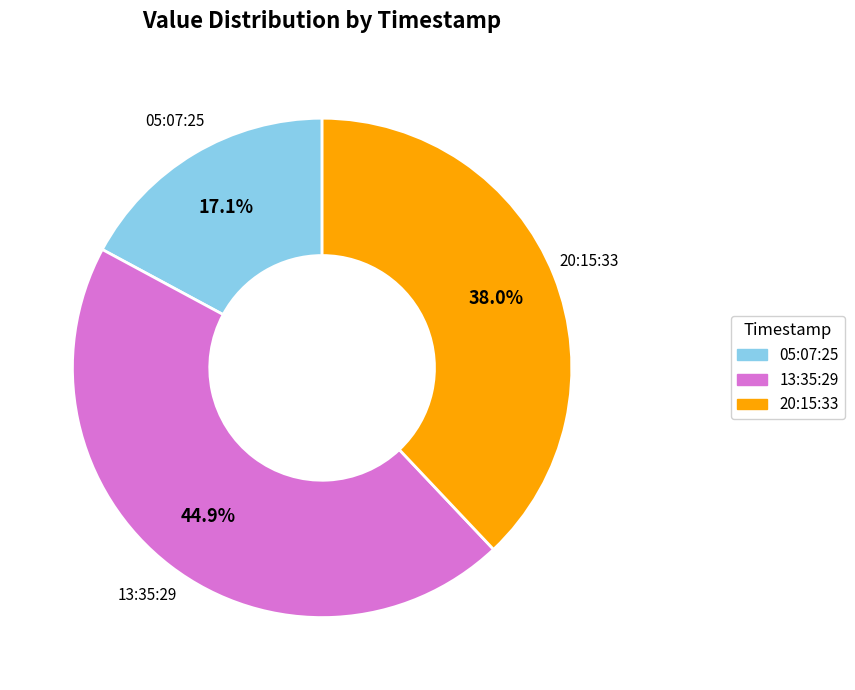

Count the number of slices in the pie.

3